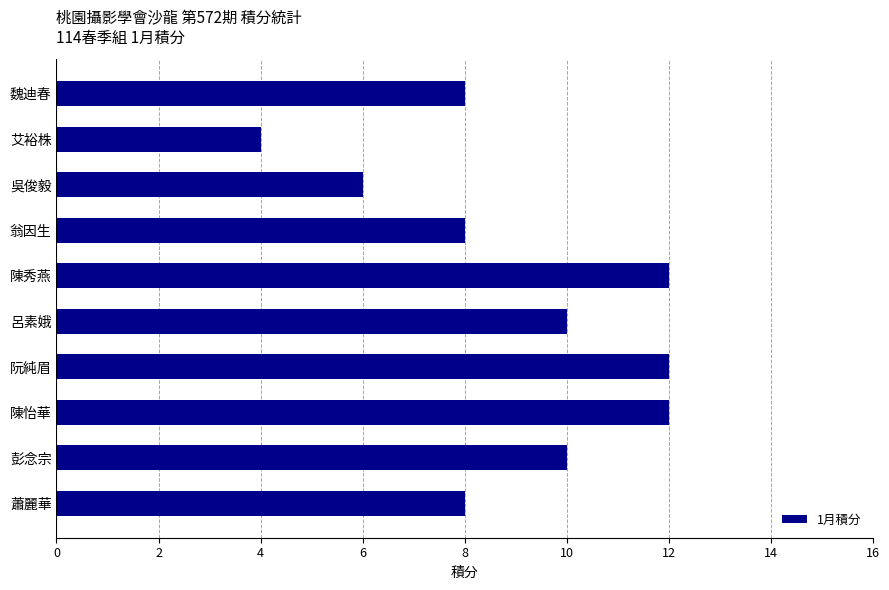

Are the bars grouped side by side (vs. stacked)?

No